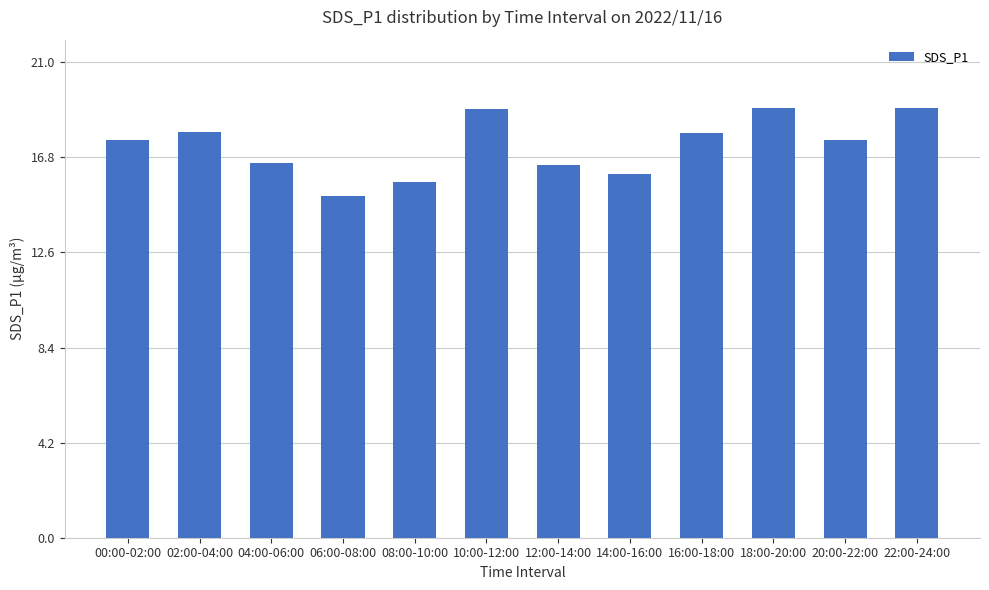

Does the chart contain stacked bars?

No